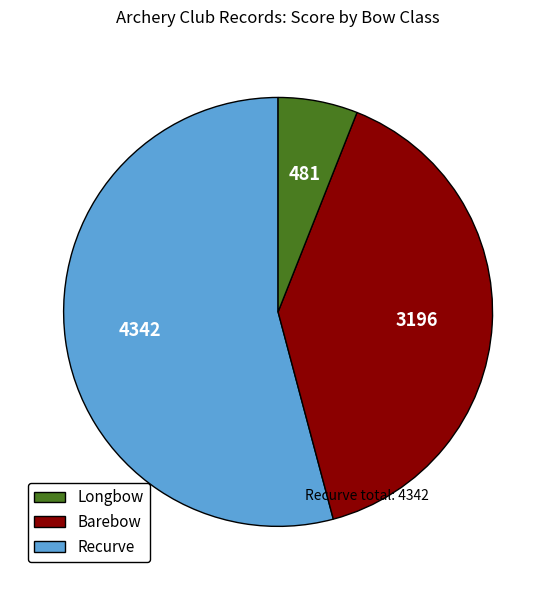

Is there any slice that represents more than half of the pie?

Yes